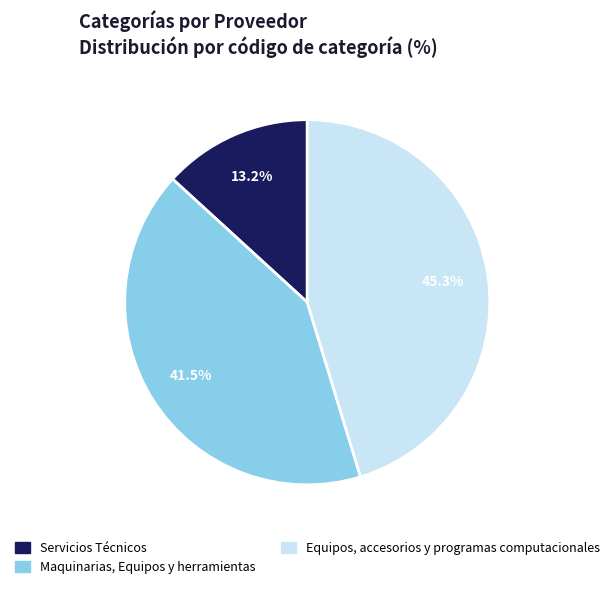

What percentage is the Servicios Técnicos slice, to the nearest percent?

13%